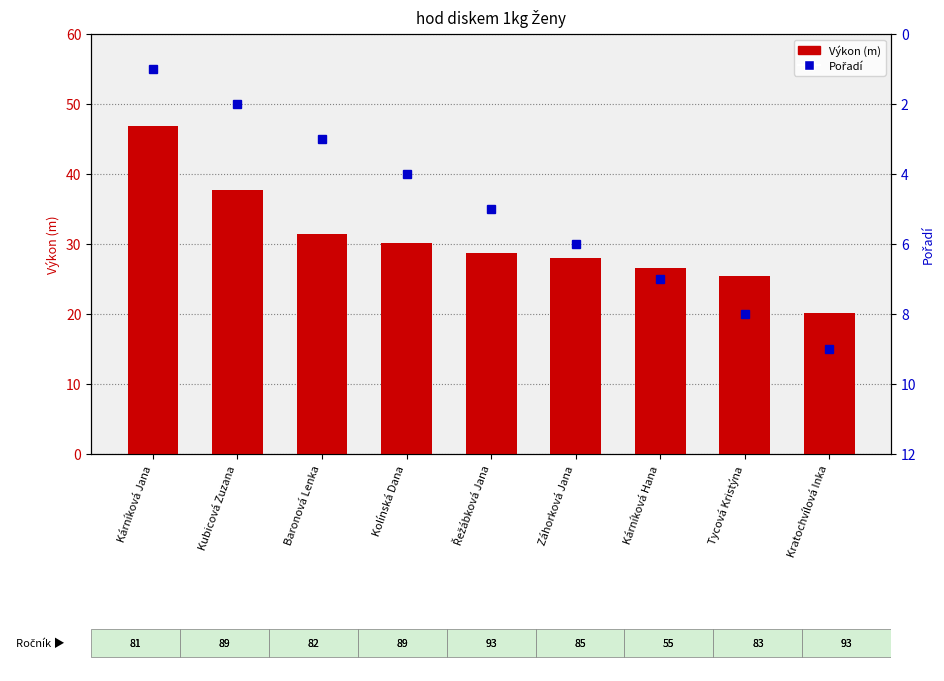

True or false: Výkon (m) has a value of 25.4 at Tycová Kristýna.

True